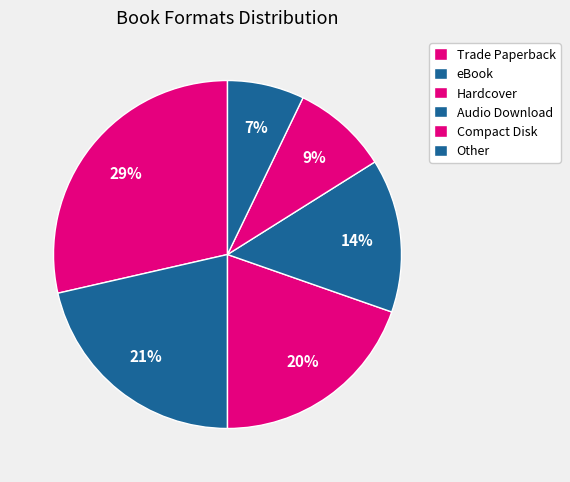

How many slices are in this pie chart?

6